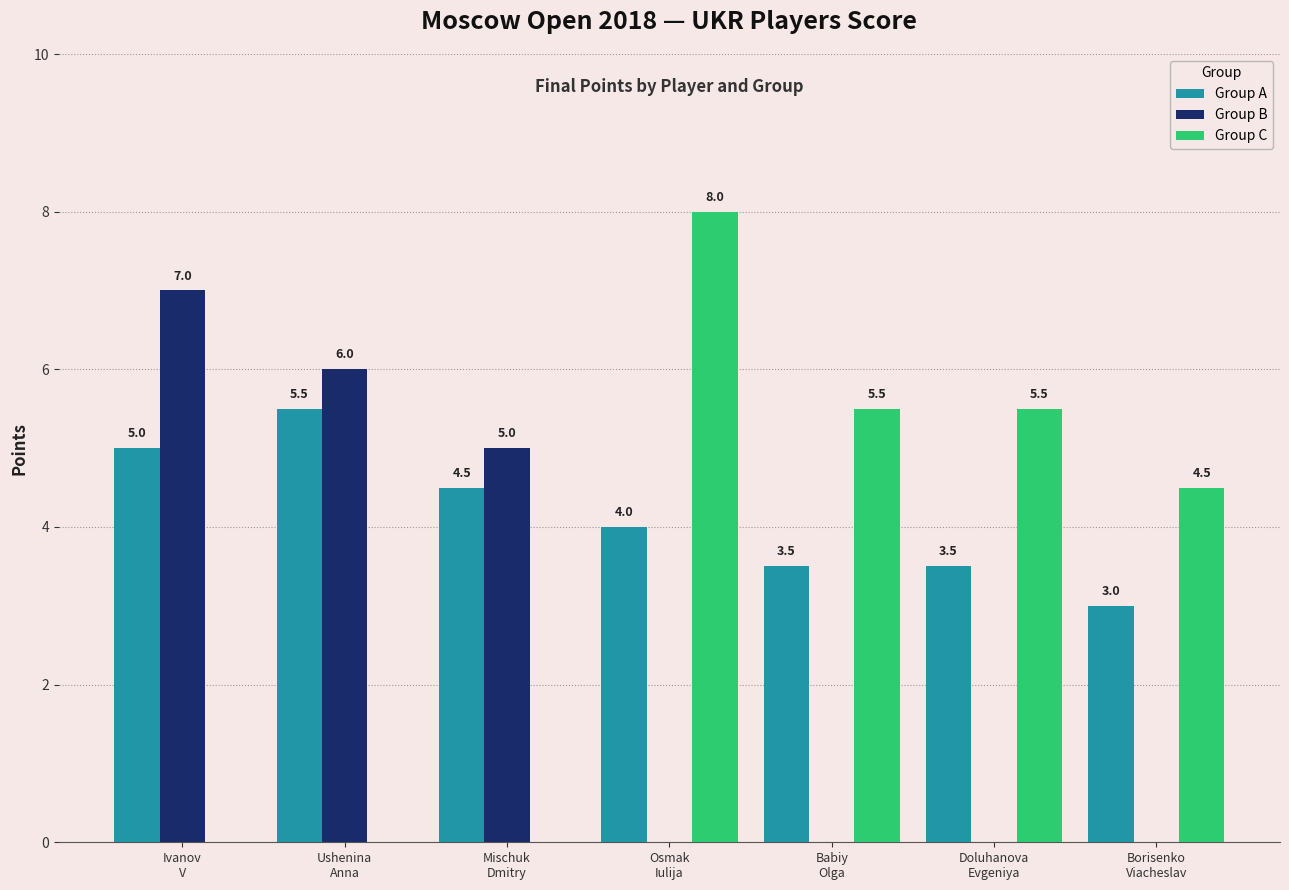

Between Osmak
Iulija and Borisenko
Viacheslav, which series saw the biggest shift?

Group C